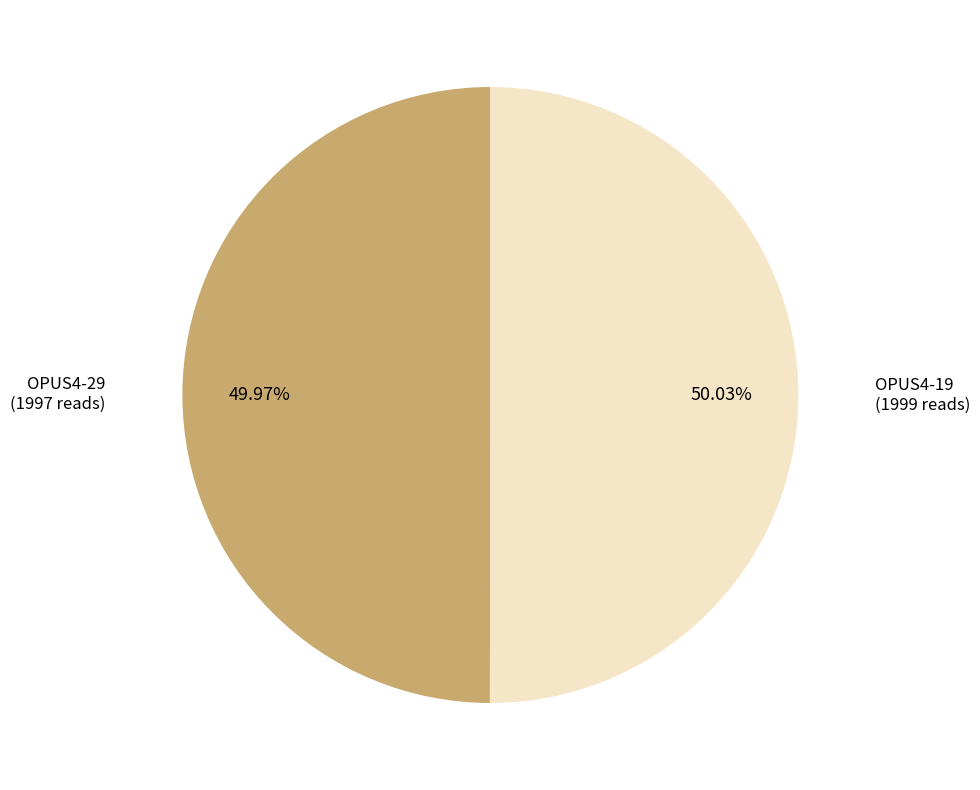

To the nearest percent, what is the average slice percentage?

50%